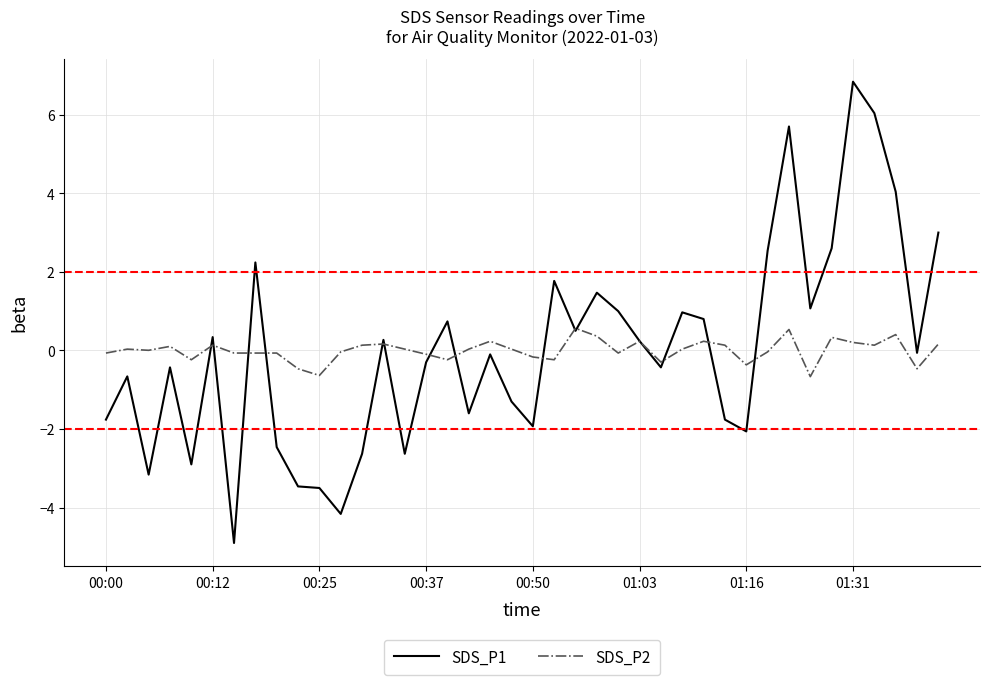

Does the chart display data point markers on the line(s)?

No